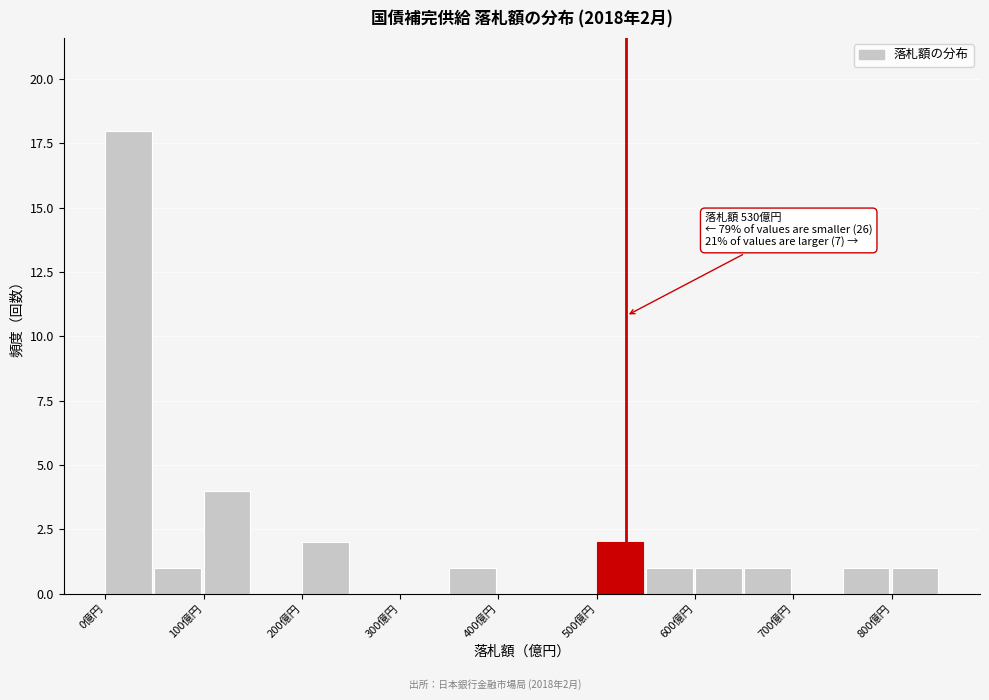

Over which range of the x-axis is the bar tallest?

0 to 50